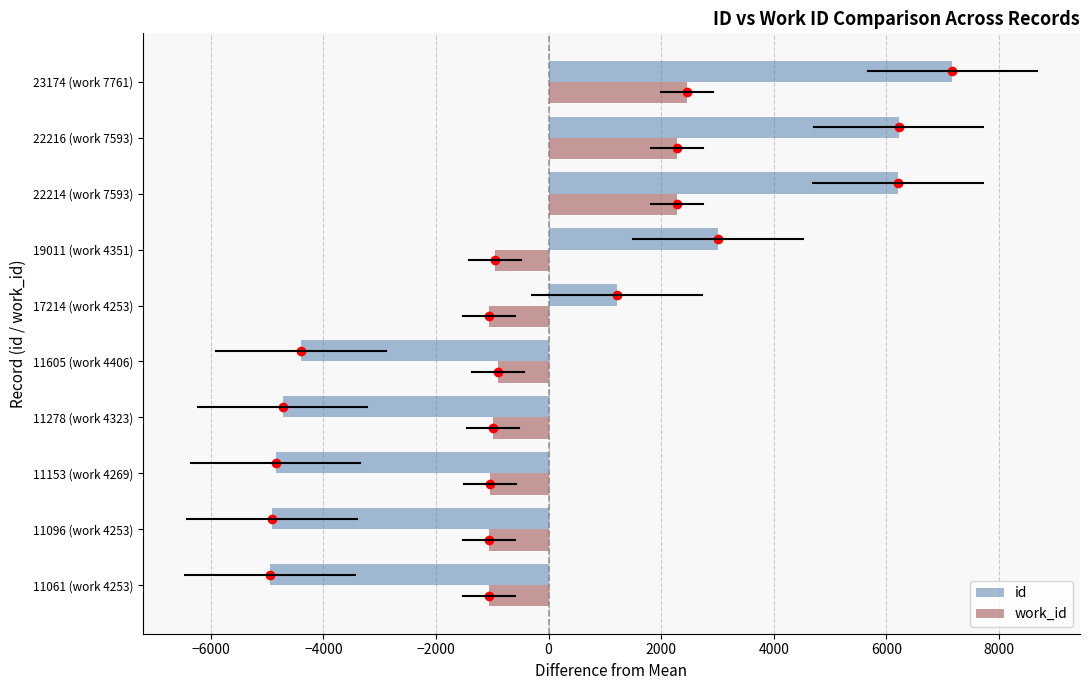

What is the total value across all series at 11605 (work 4406)?

-5296.7